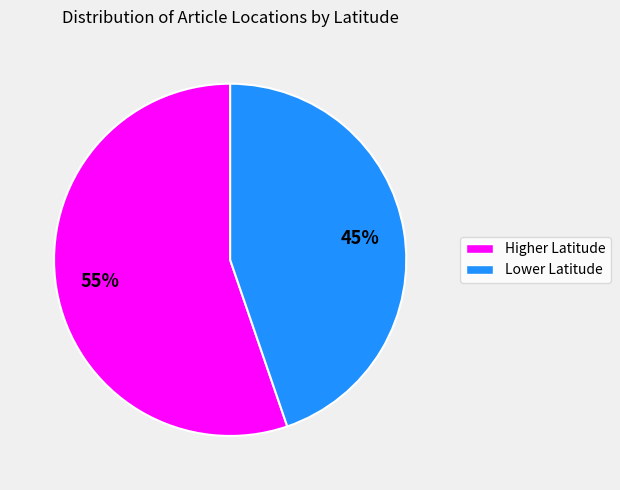

To the nearest percent, what is the average slice percentage?

50%